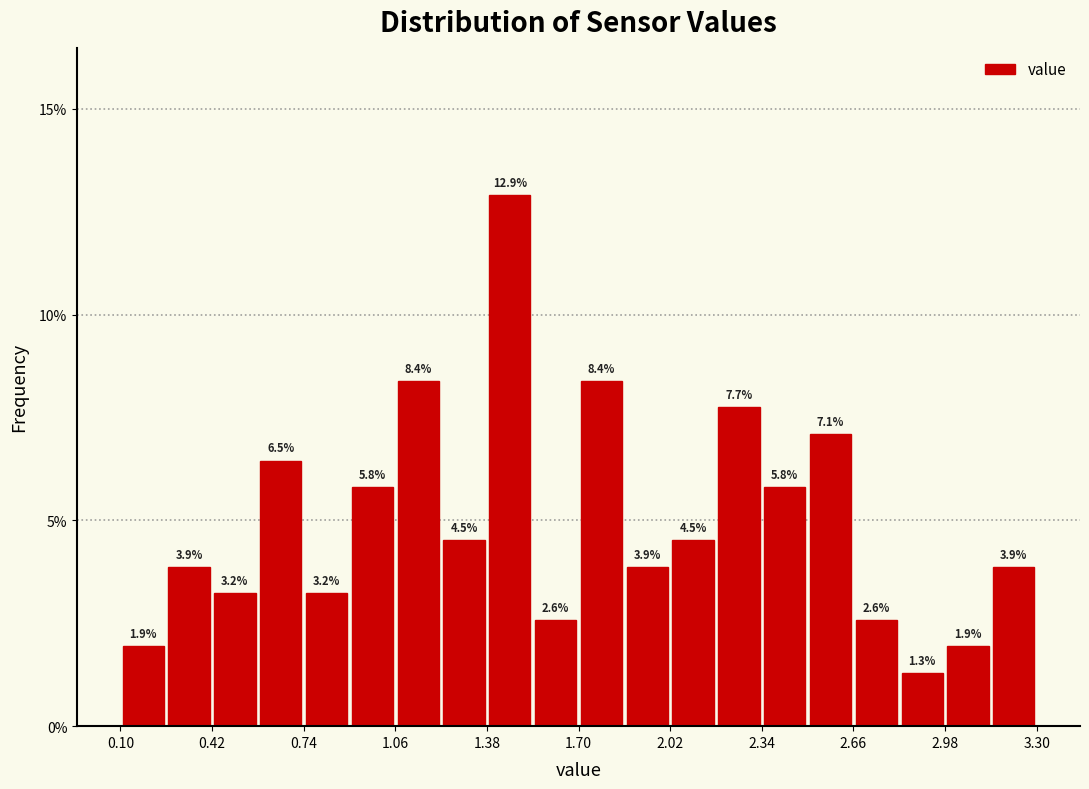

Read against the x-axis, roughly where is the centre of the tallest bar?

1.45